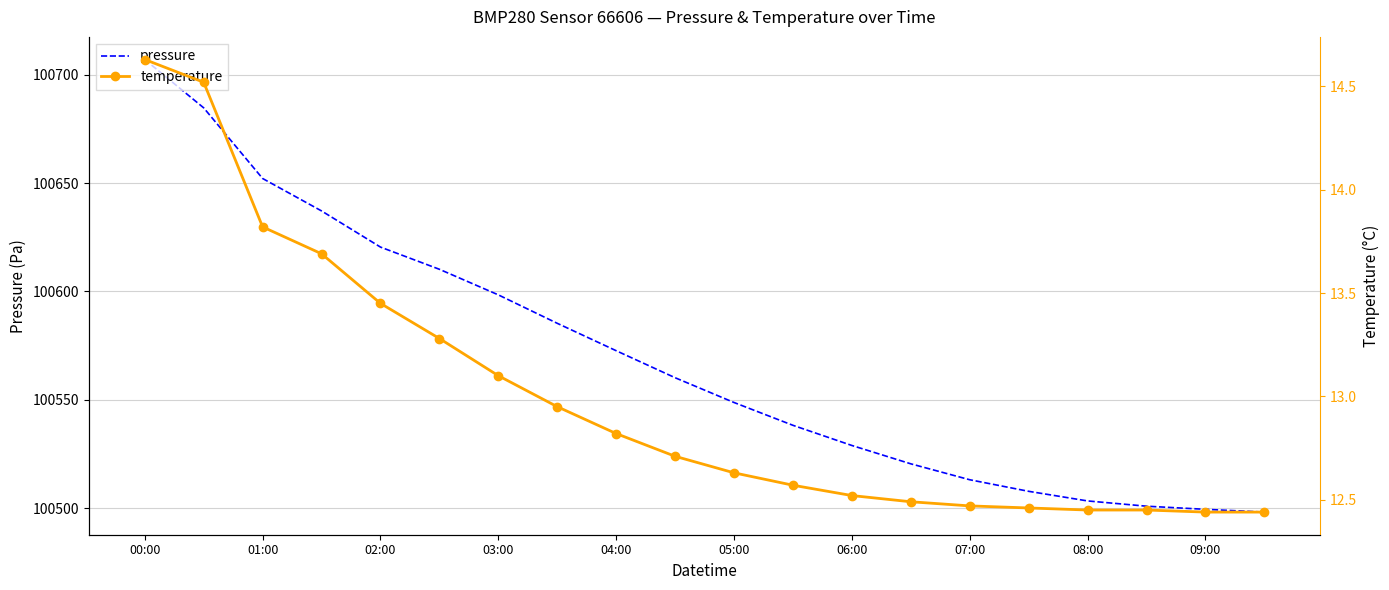

True or false: pressure and temperature intersect in this chart.

False